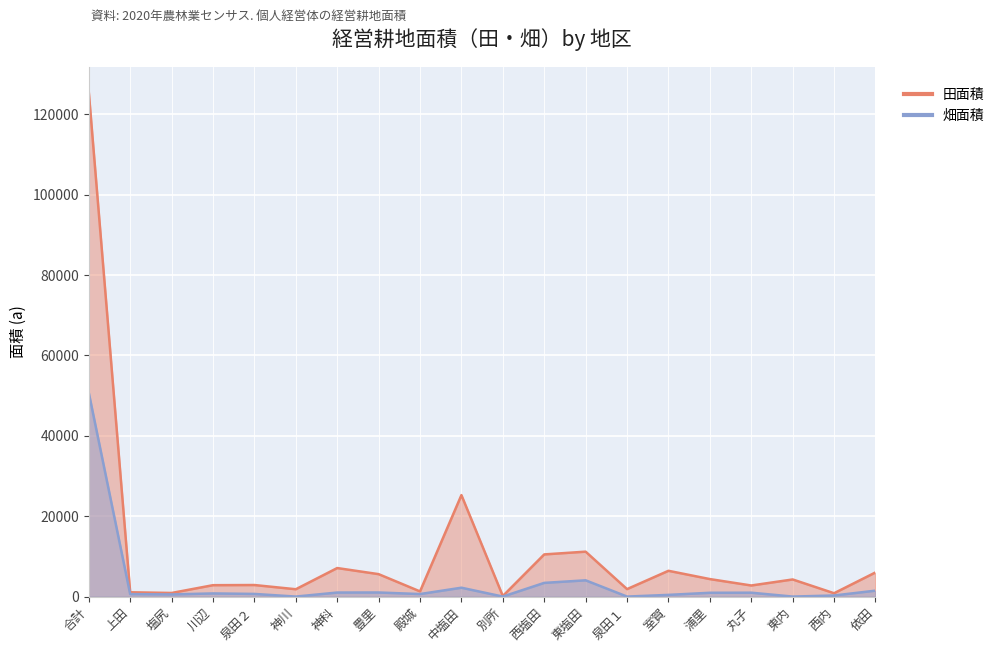

In 畑面積, how many points are higher than both neighbors (excluding endpoints)?

5